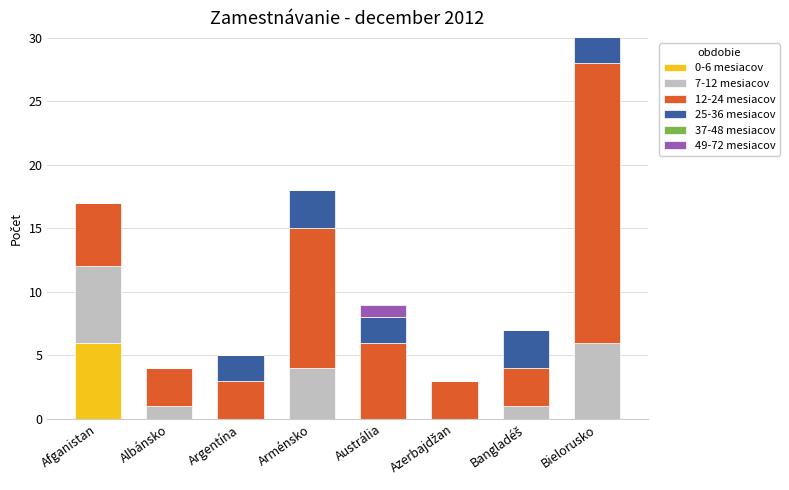

What is the average value of the 12-24 mesiacov series?

7